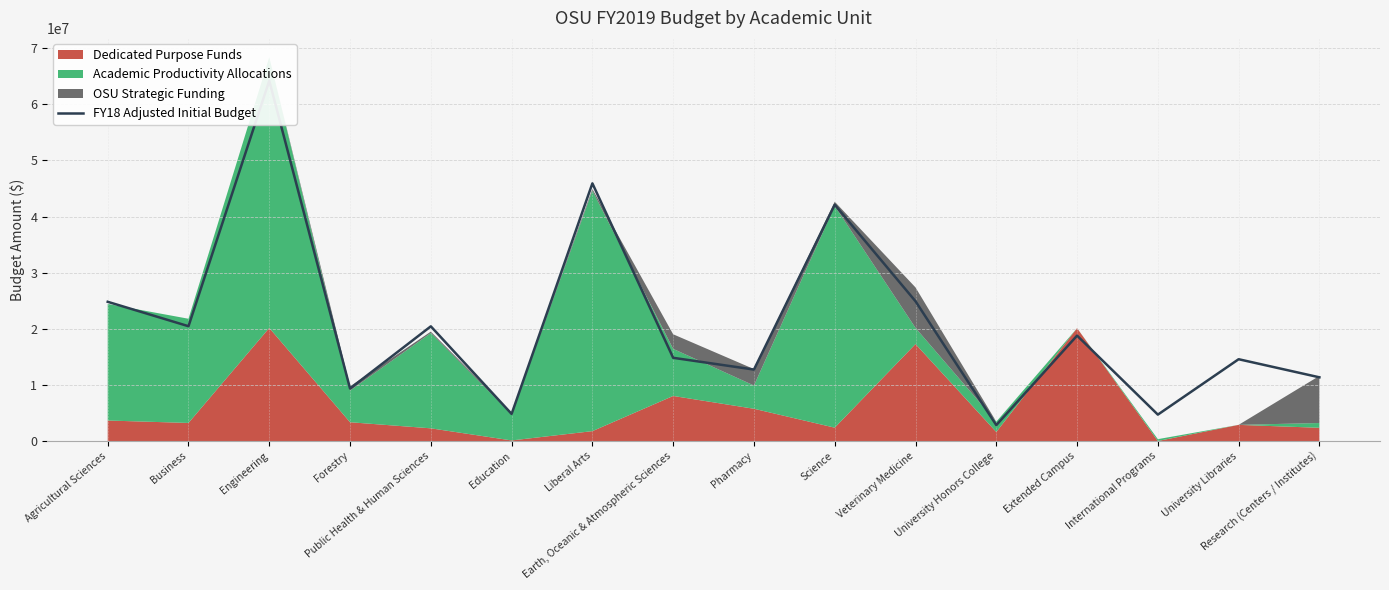

At which label does the data first exceed 18786975?

Agricultural Sciences